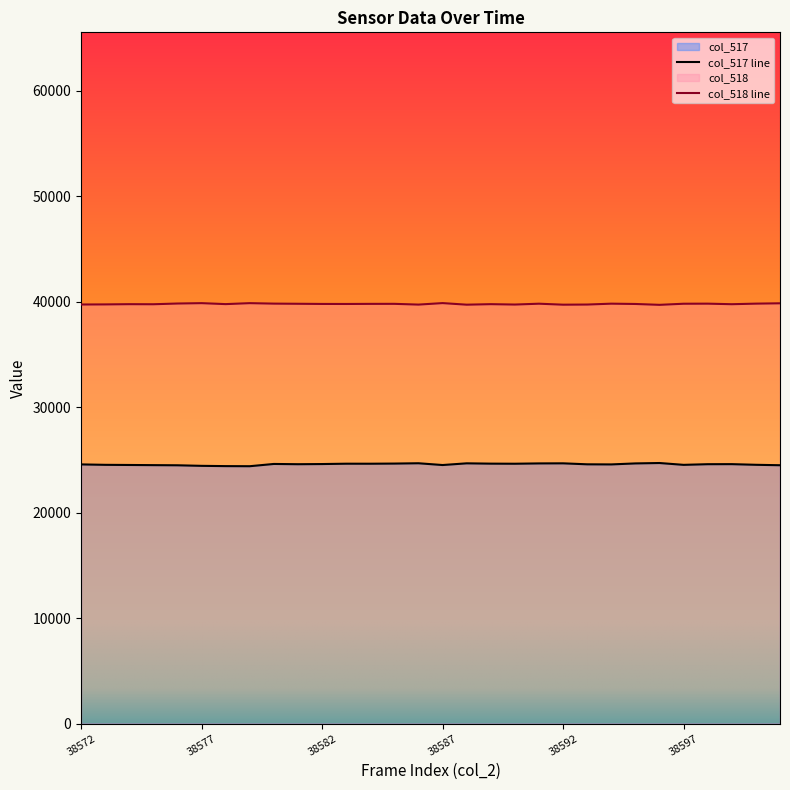

Which series has the widest spread of values?

col_517 line